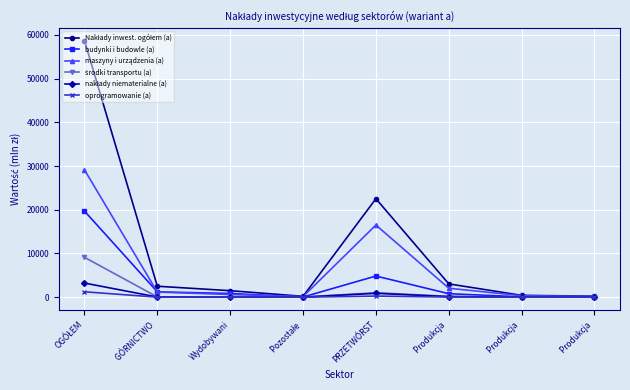

The value of środki transportu (a) at OGÓŁEM is 9116.3. True or false?

True